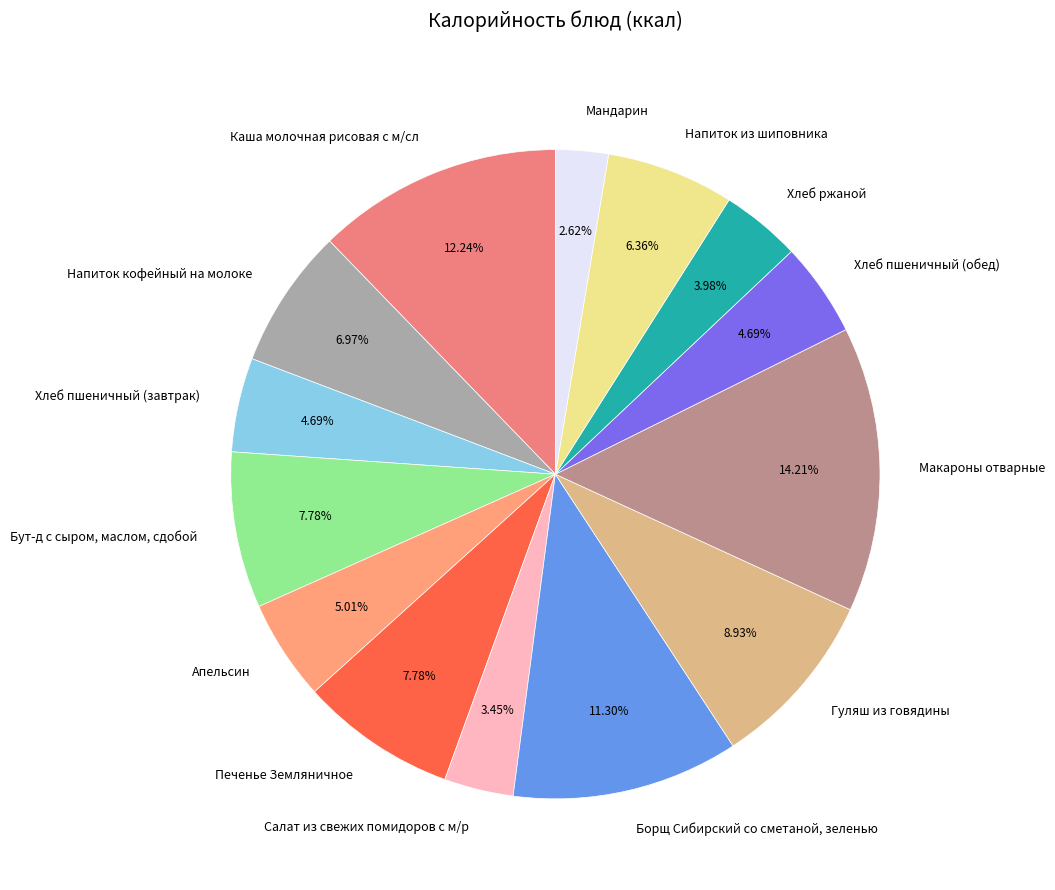

What percentage is the Хлеб пшеничный (обед) slice, to the nearest percent?

5%